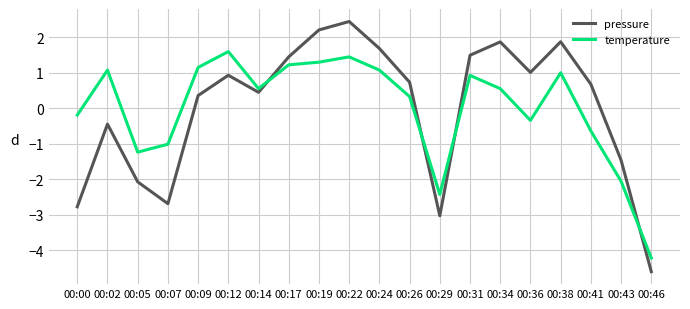

At which category does temperature reach its first local peak?

00:02